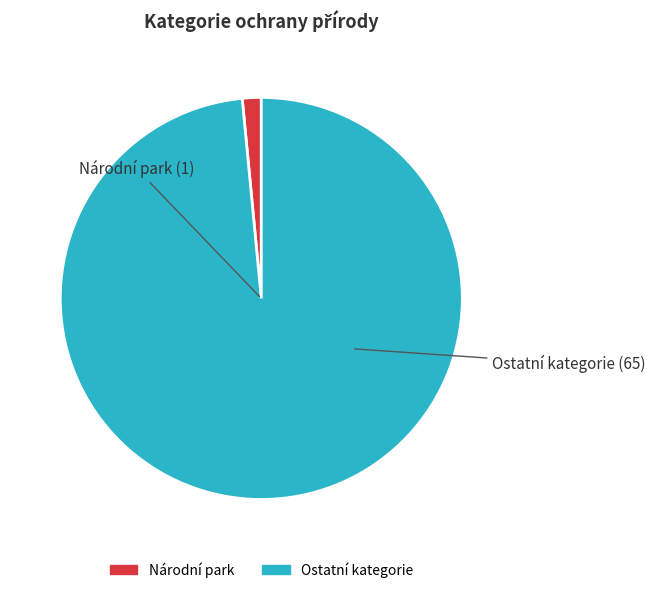

Does any single category account for the majority?

Yes